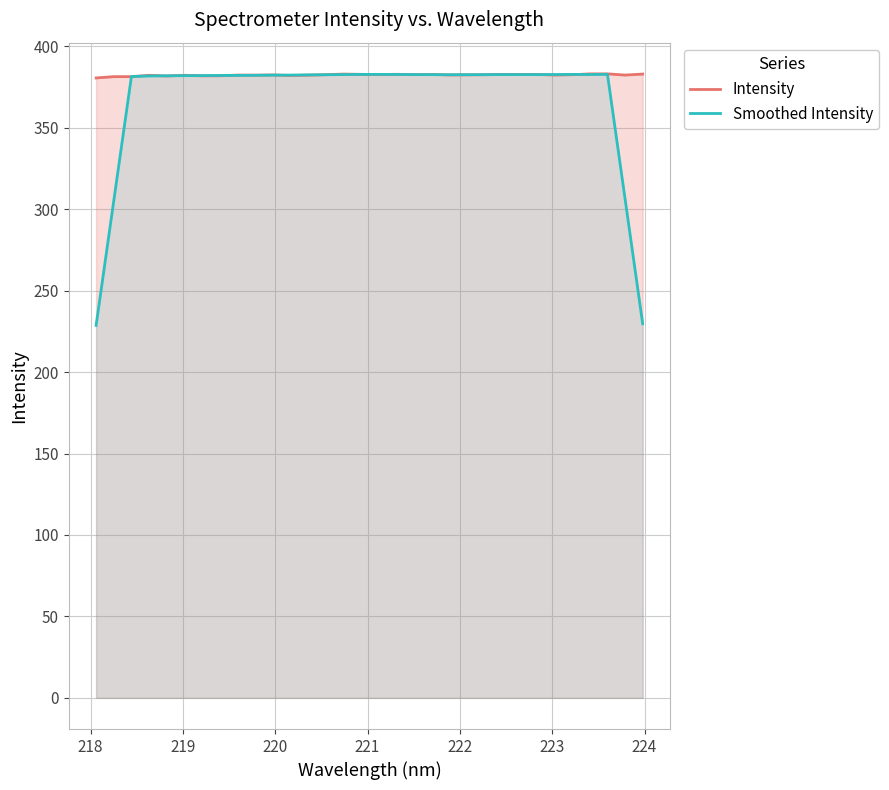

What is the greatest value displayed?

383.1